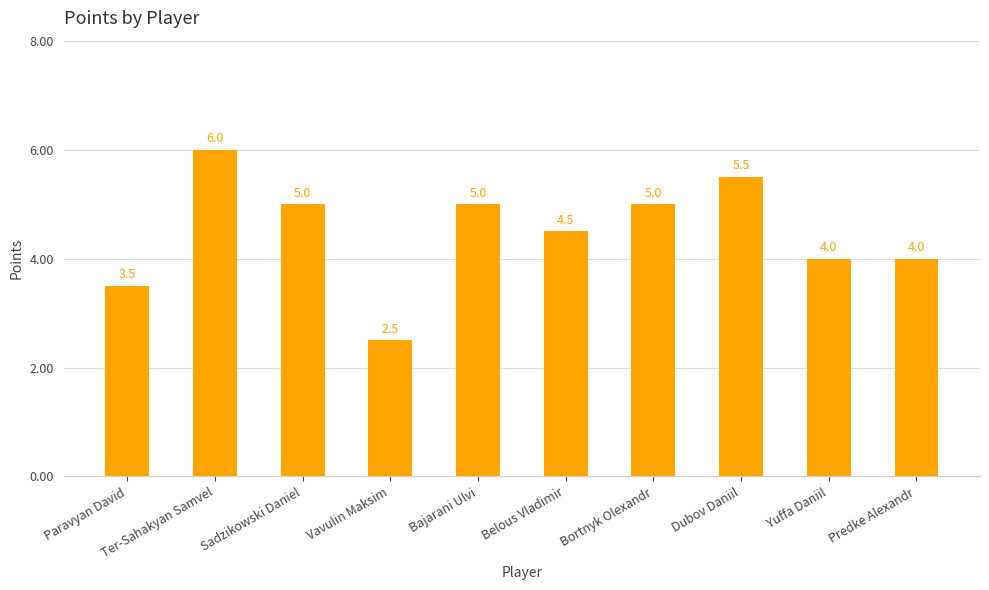

What is the label of the 6th bar from the right?

Bajarani Ulvi